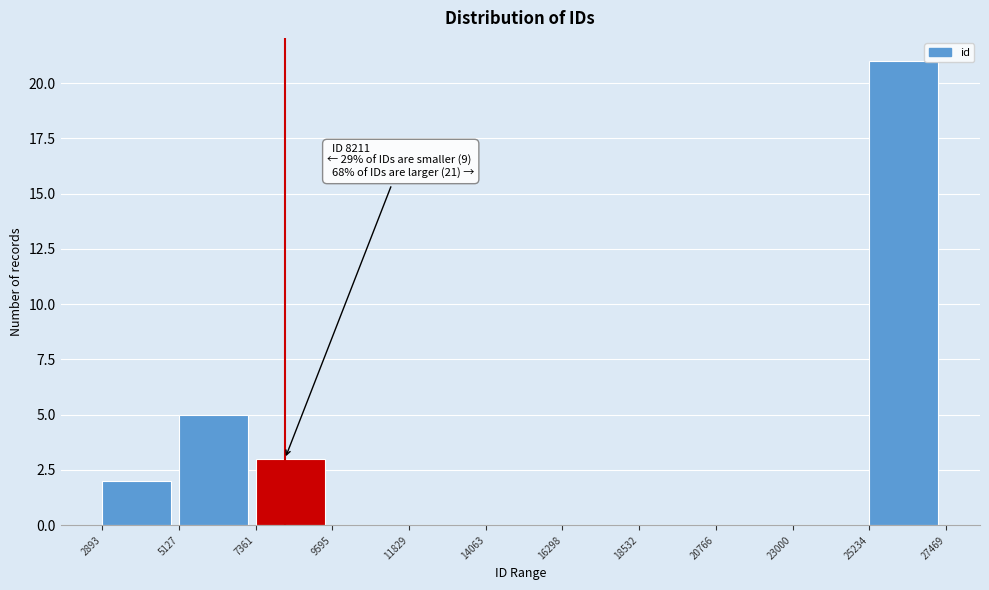

Which range on the x-axis has the tallest bar?

25234 to 27469